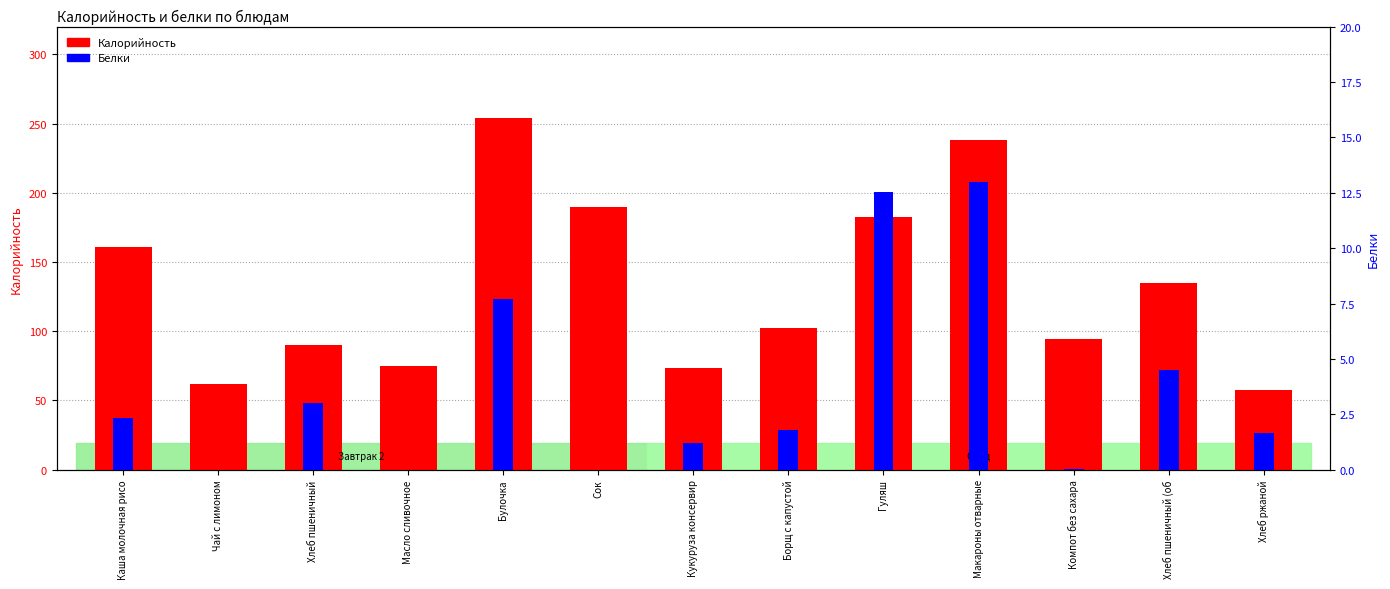

What is the average value of the Калорийность series?

131.9